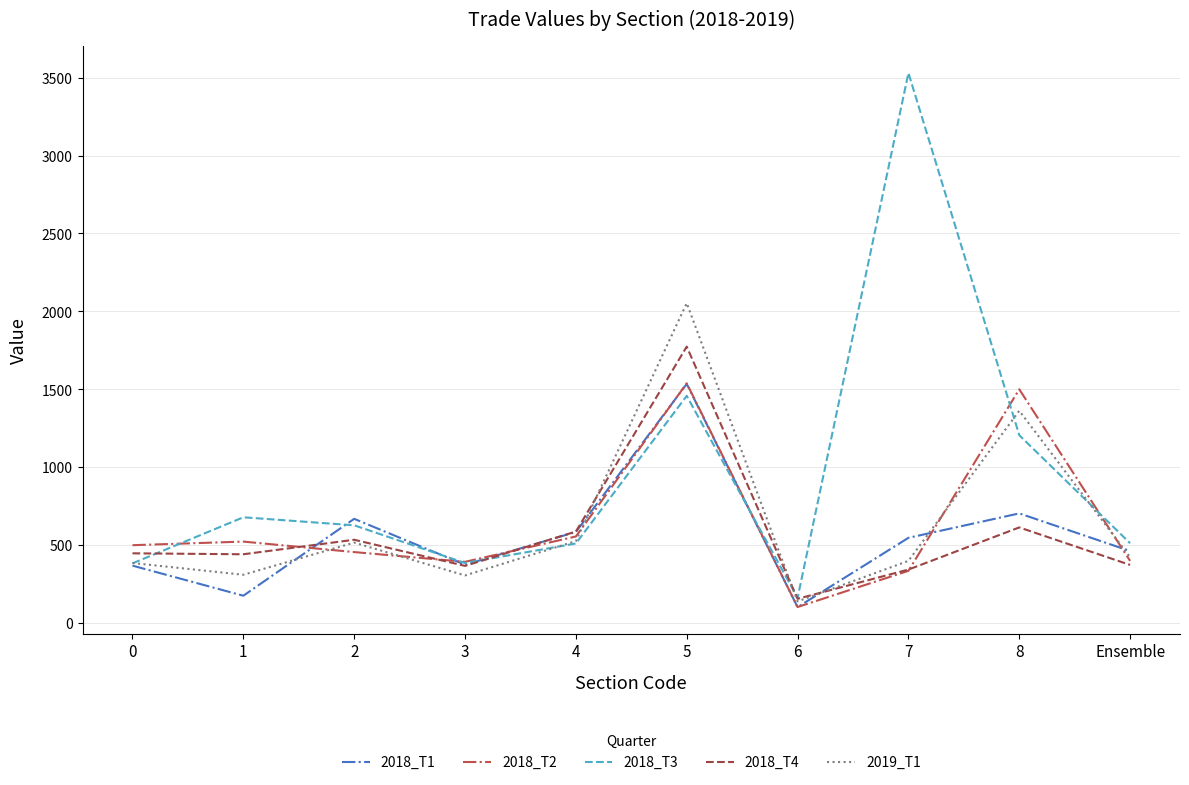

What is the minimum value for 2018_T1?

101.6